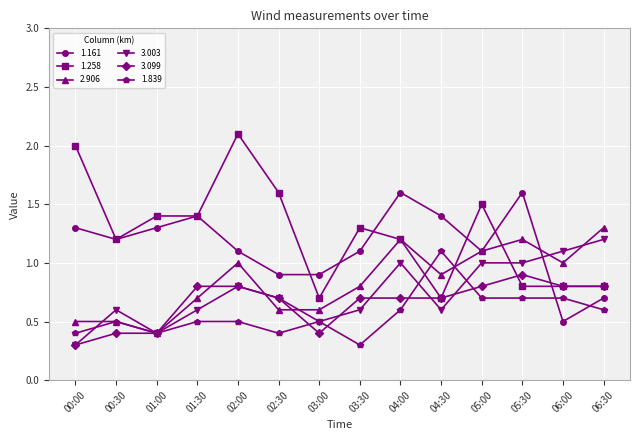

What is the total value across all series at 05:00?

6.2